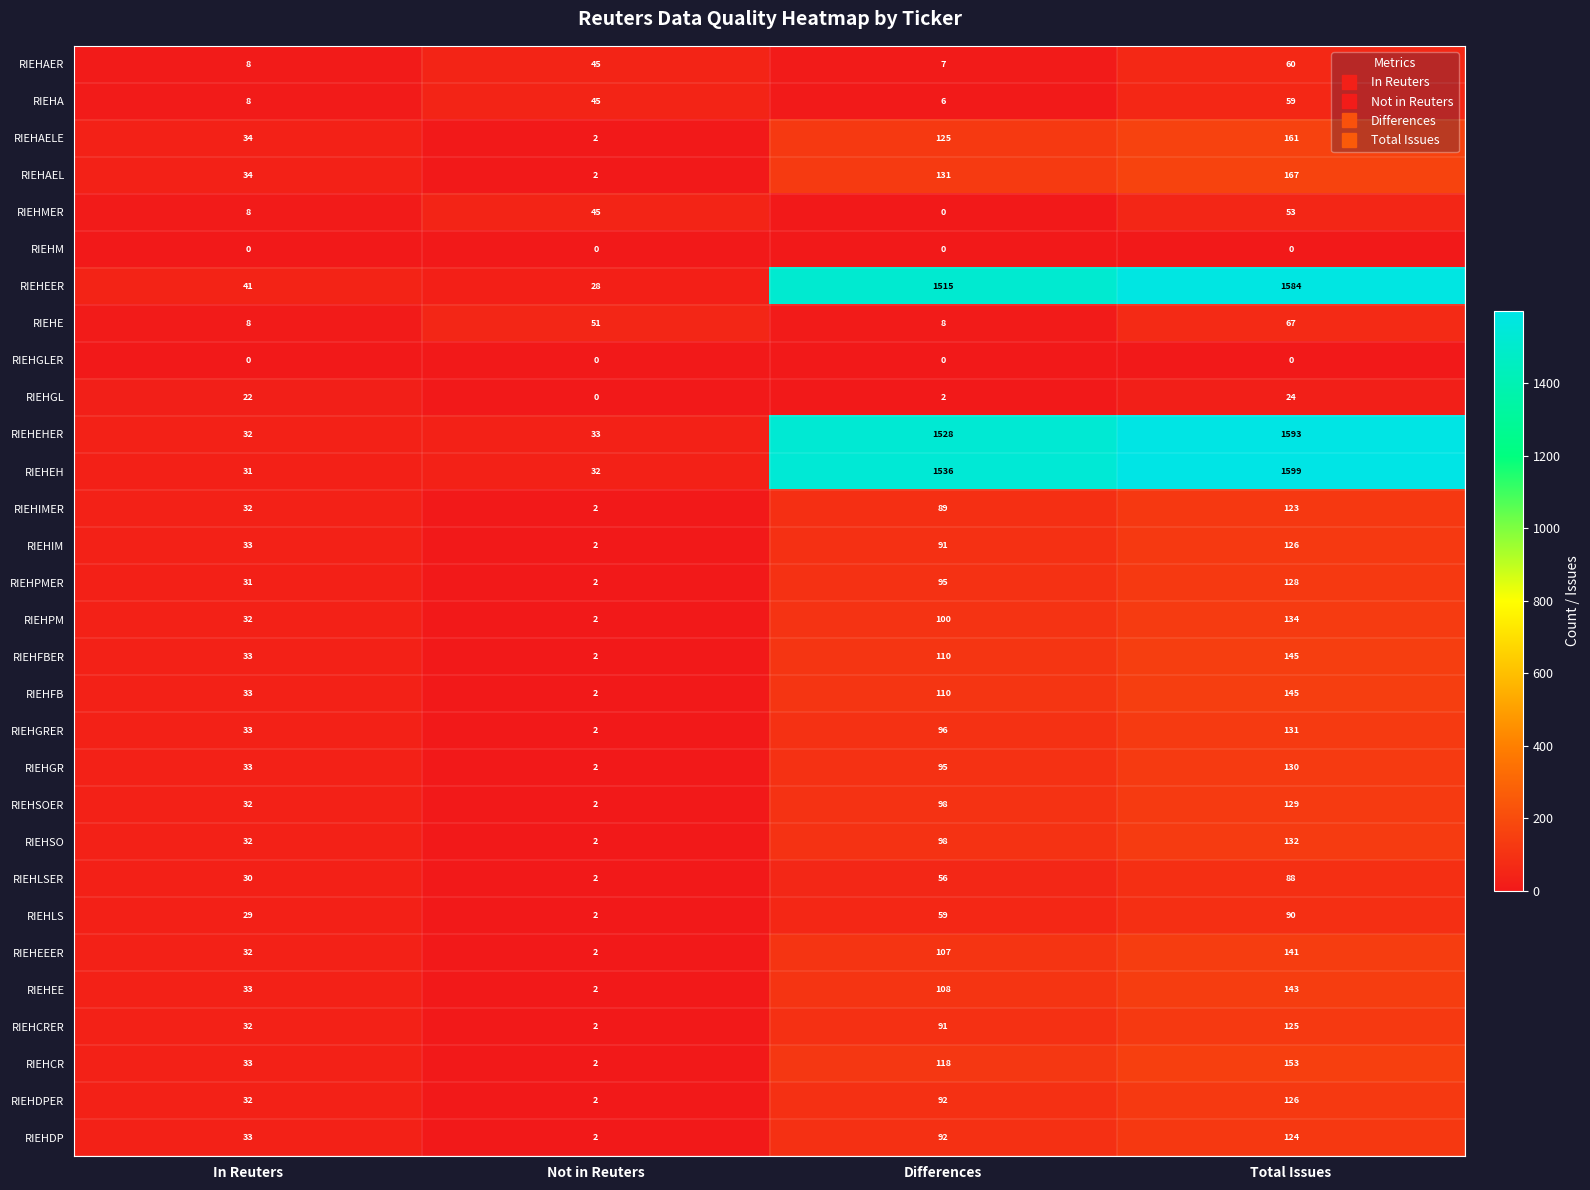

Is the value of RIEHPMER at Differences greater than the value of RIEHEEER at Total Issues?

No